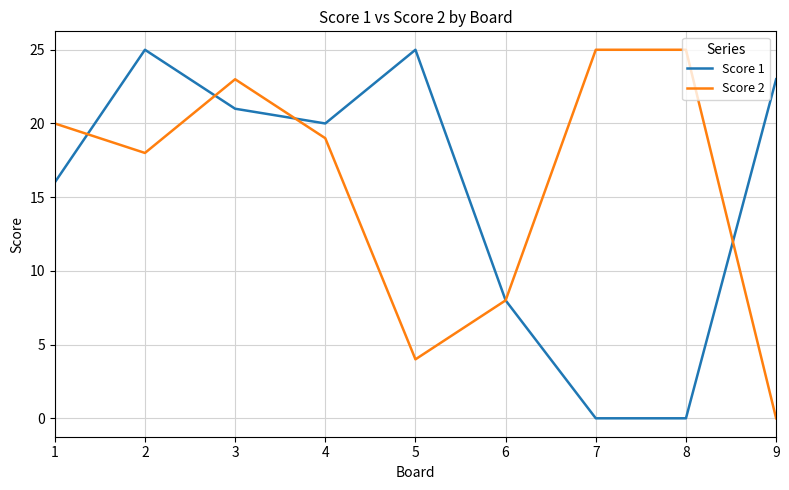

Reading left to right, what are all the values shown in this chart?

Score 1: 1=16	2=25	3=21	4=20	5=25	6=8	7=0	8=0	9=23
Score 2: 1=20	2=18	3=23	4=19	5=4	6=8	7=25	8=25	9=0